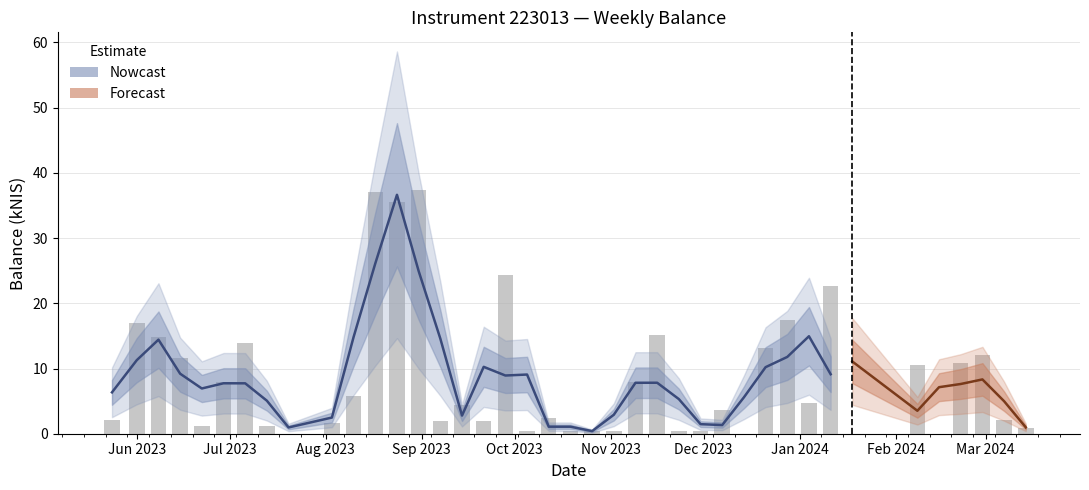

True or false: the data shows 0.5 at Aug 2023.

False